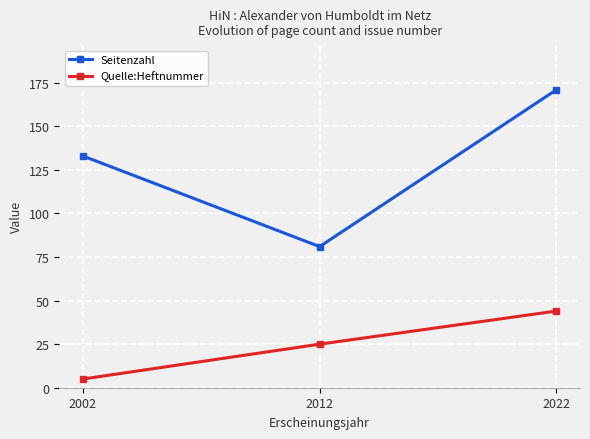

What is the value of the Quelle:Heftnummer point at the 3rd from the left?

44